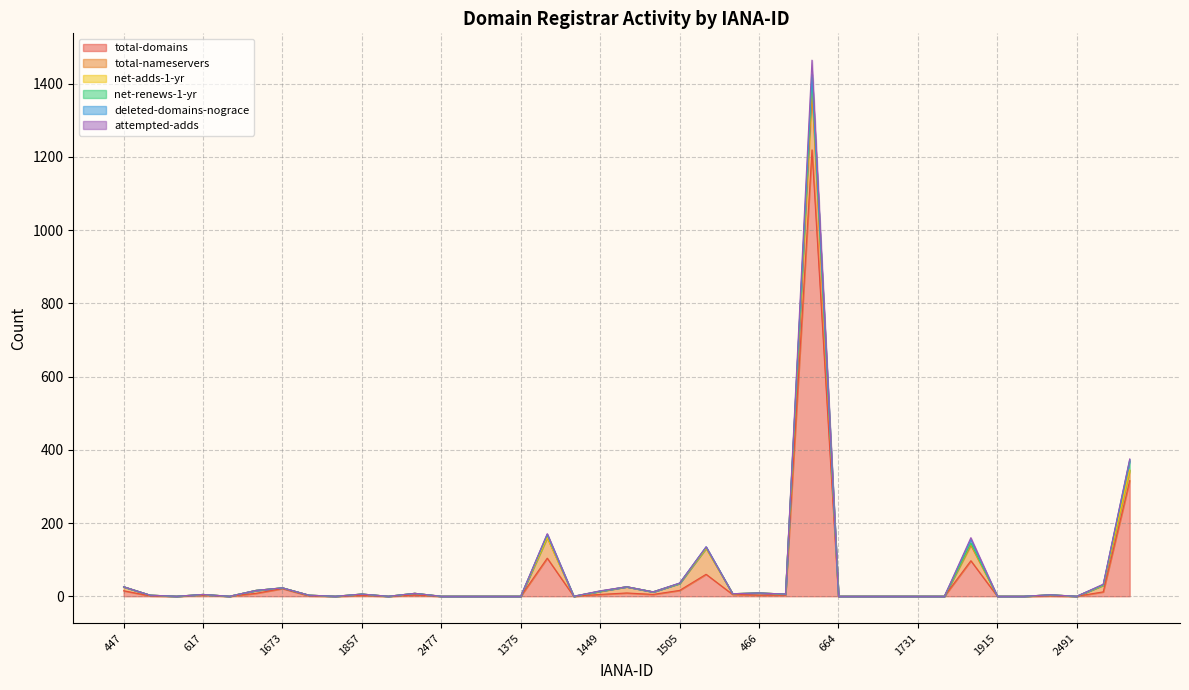

What is the sum of all total-nameservers values?

472